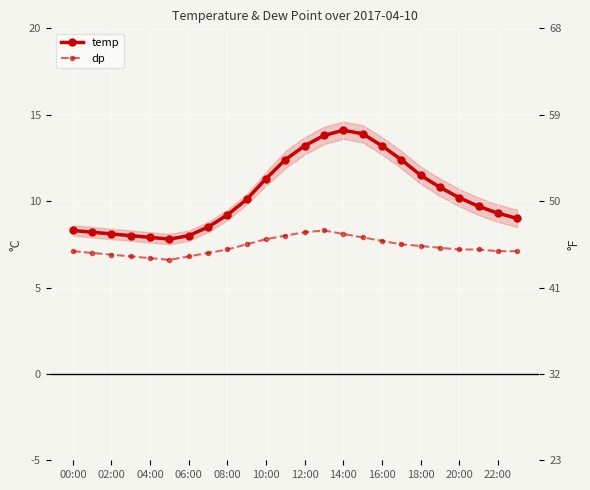

Which series has the largest total across all categories?

temp